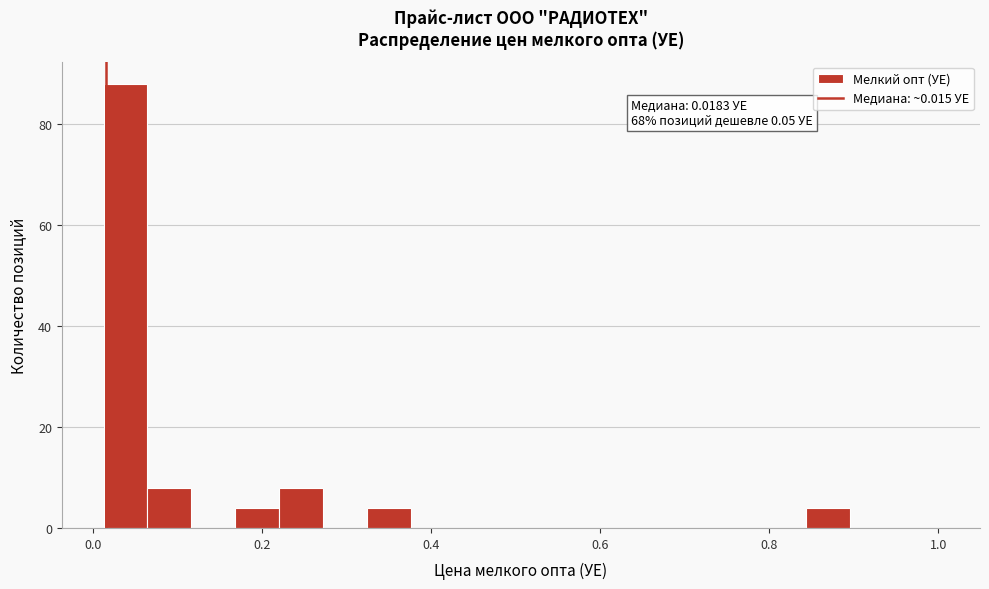

Read against the x-axis, roughly where is the centre of the tallest bar?

0.04